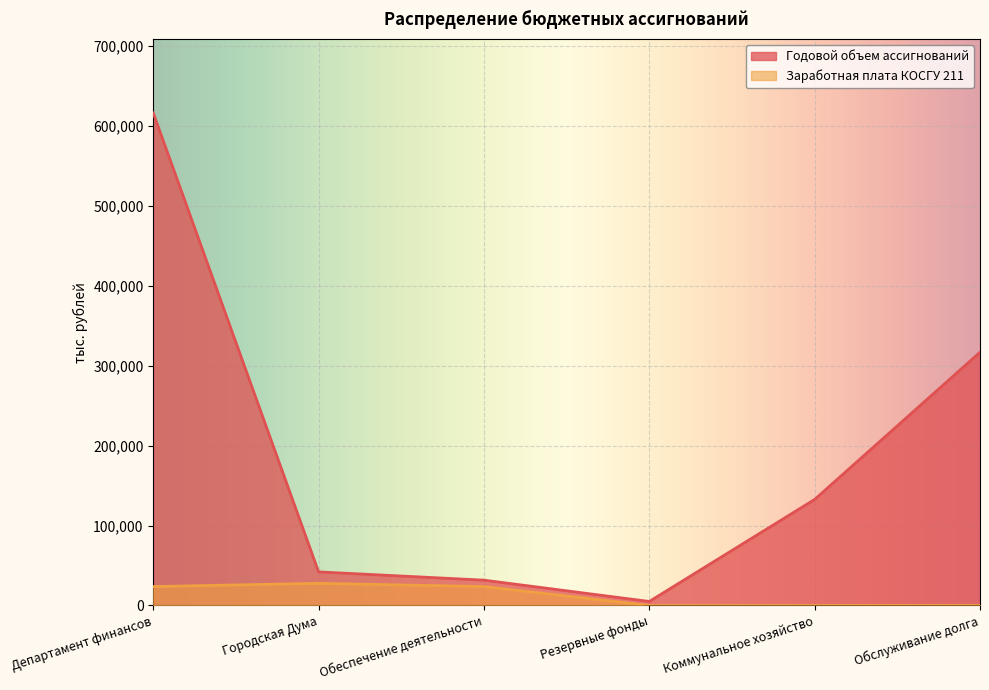

What is the spread (max minus min) of values at Обслуживание долга?

316834.3